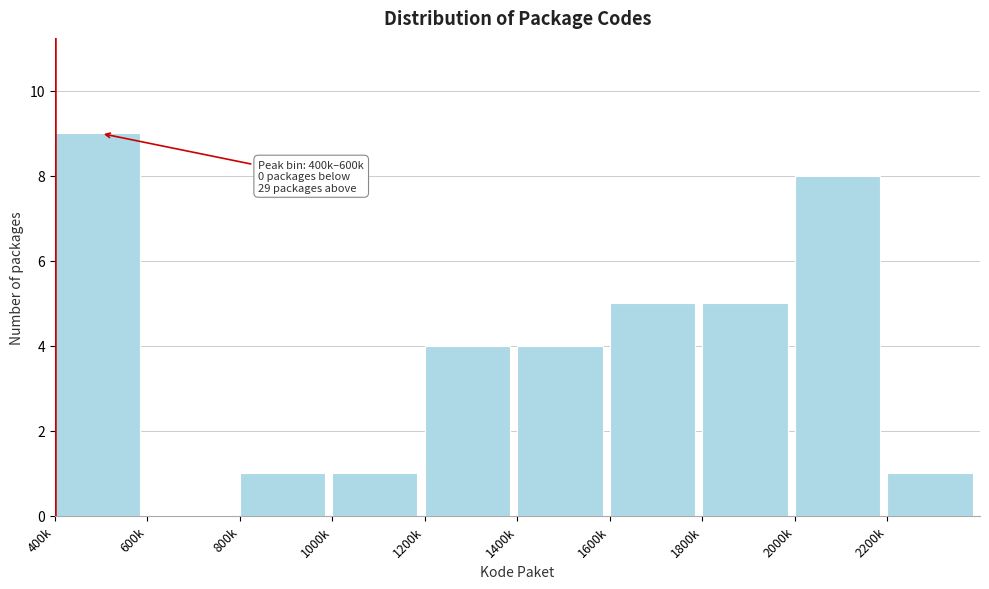

Reading left to right, extract all data points from this chart.

400k=9	600k=0	800k=1	1000k=1	1200k=4	1400k=4	1600k=5	1800k=5	2000k=8	2200k=1